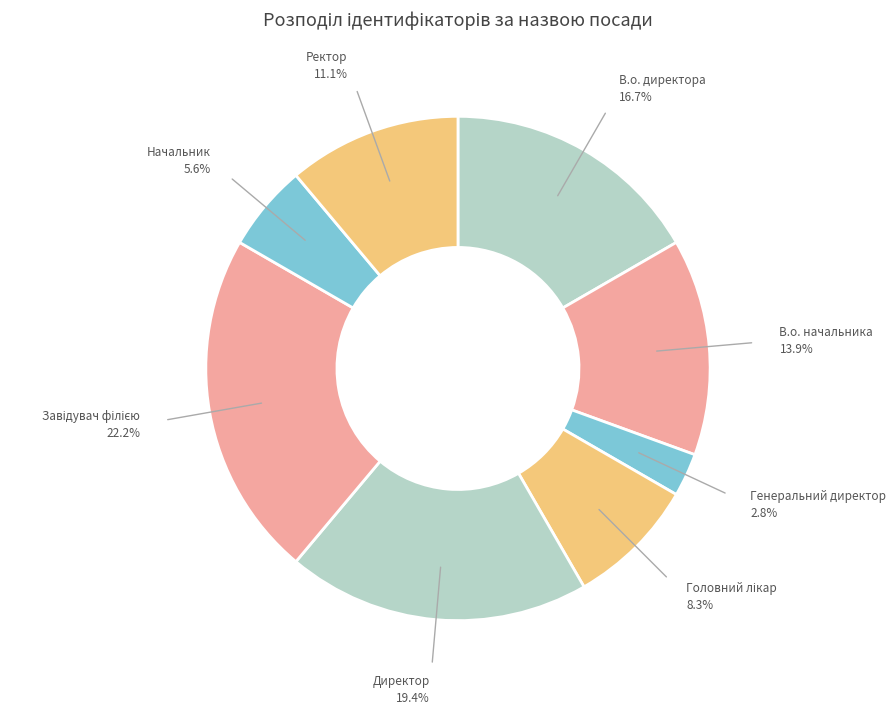

How many slices are in this pie chart?

8